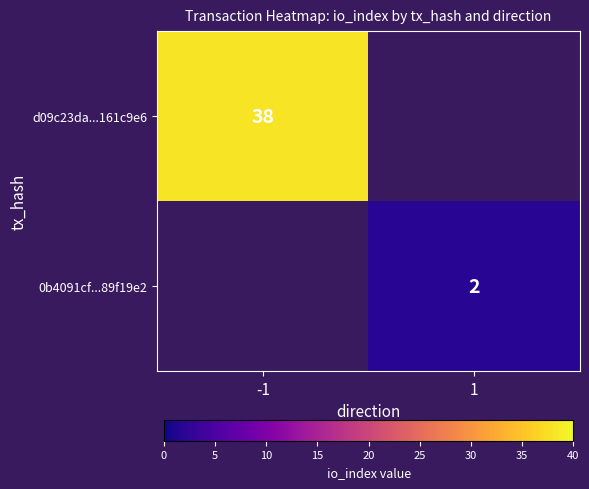

Which label corresponds to the largest value in the chart?

-1